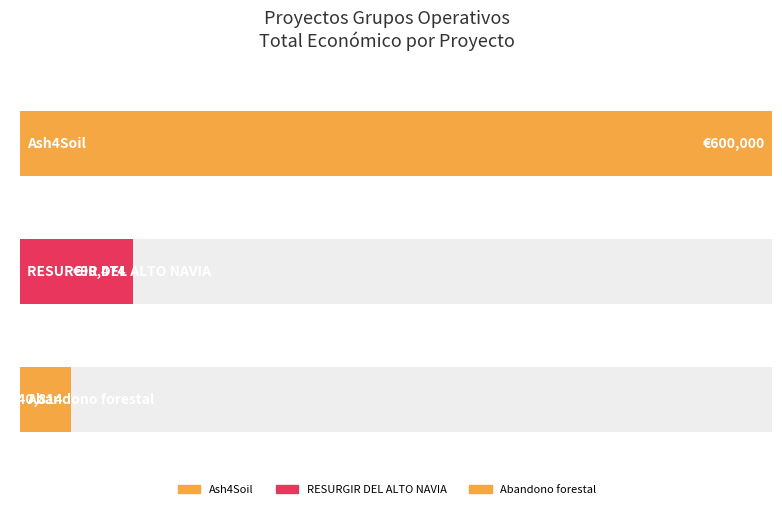

Rank the categories by value from lowest to highest.

Abandono forestal, RESURGIR DEL ALTO NAVIA, Ash4Soil